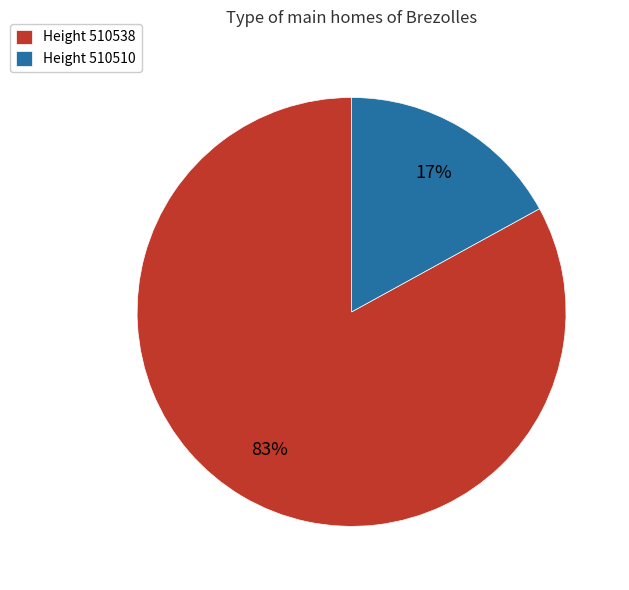

Which category has the smallest portion of the pie?

Height 510510